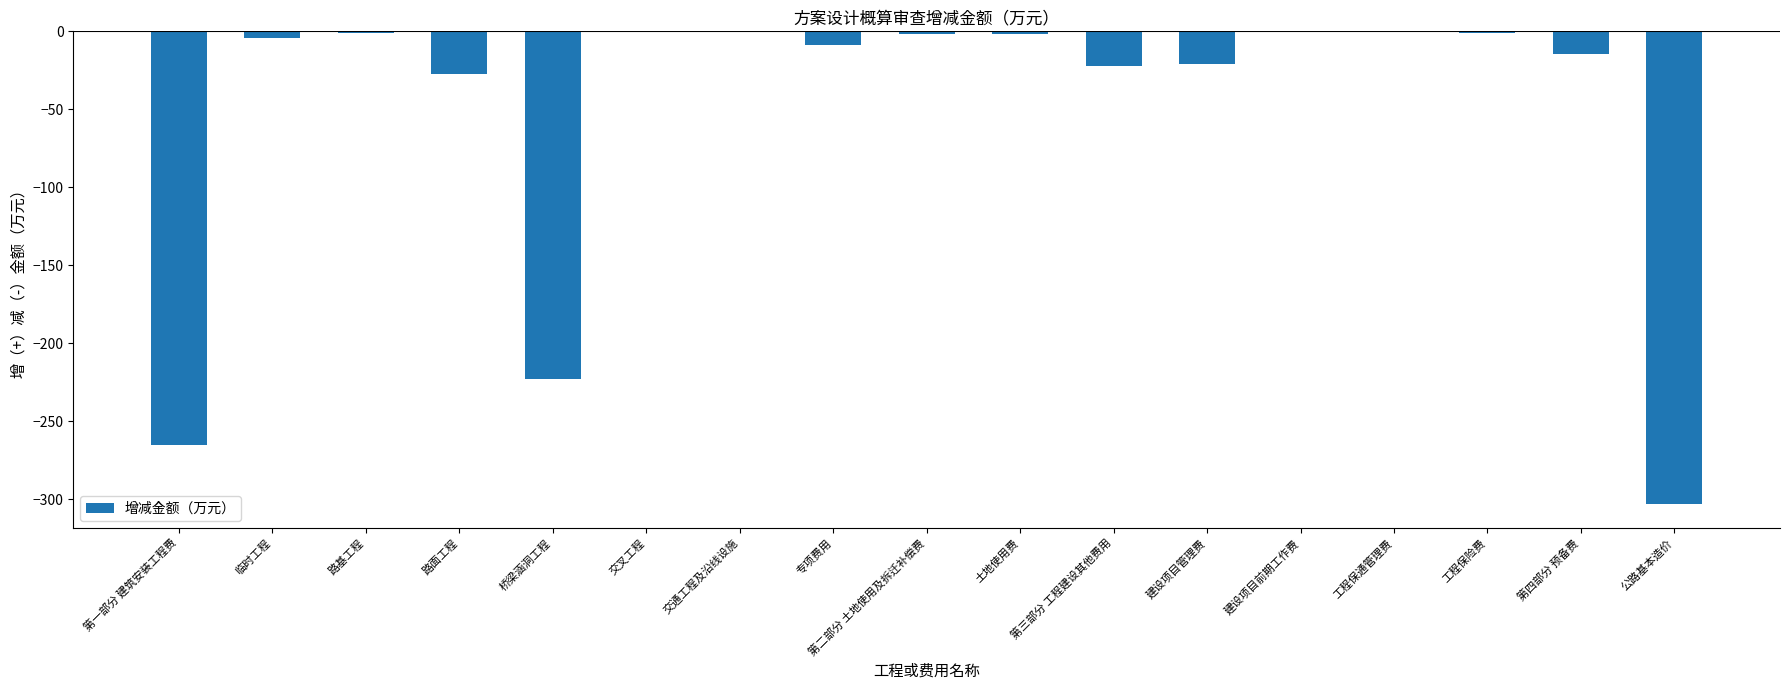

True or false: the data shows -63.9 at 第一部分 建筑安装工程费.

False